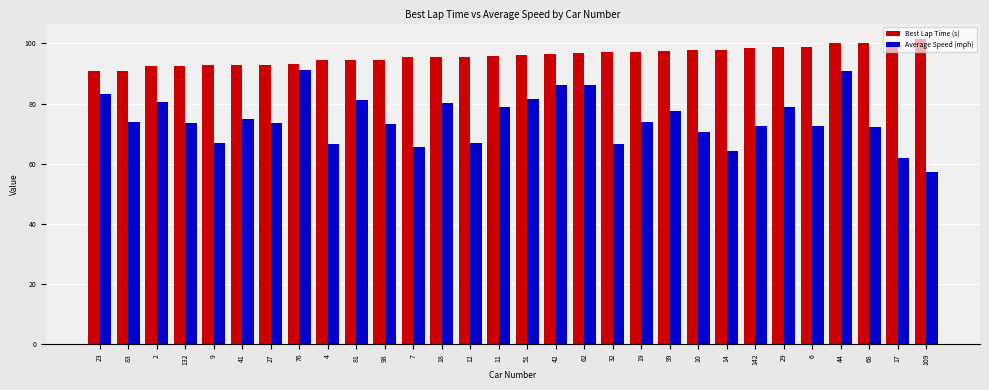

How many bars are there in each group?

2